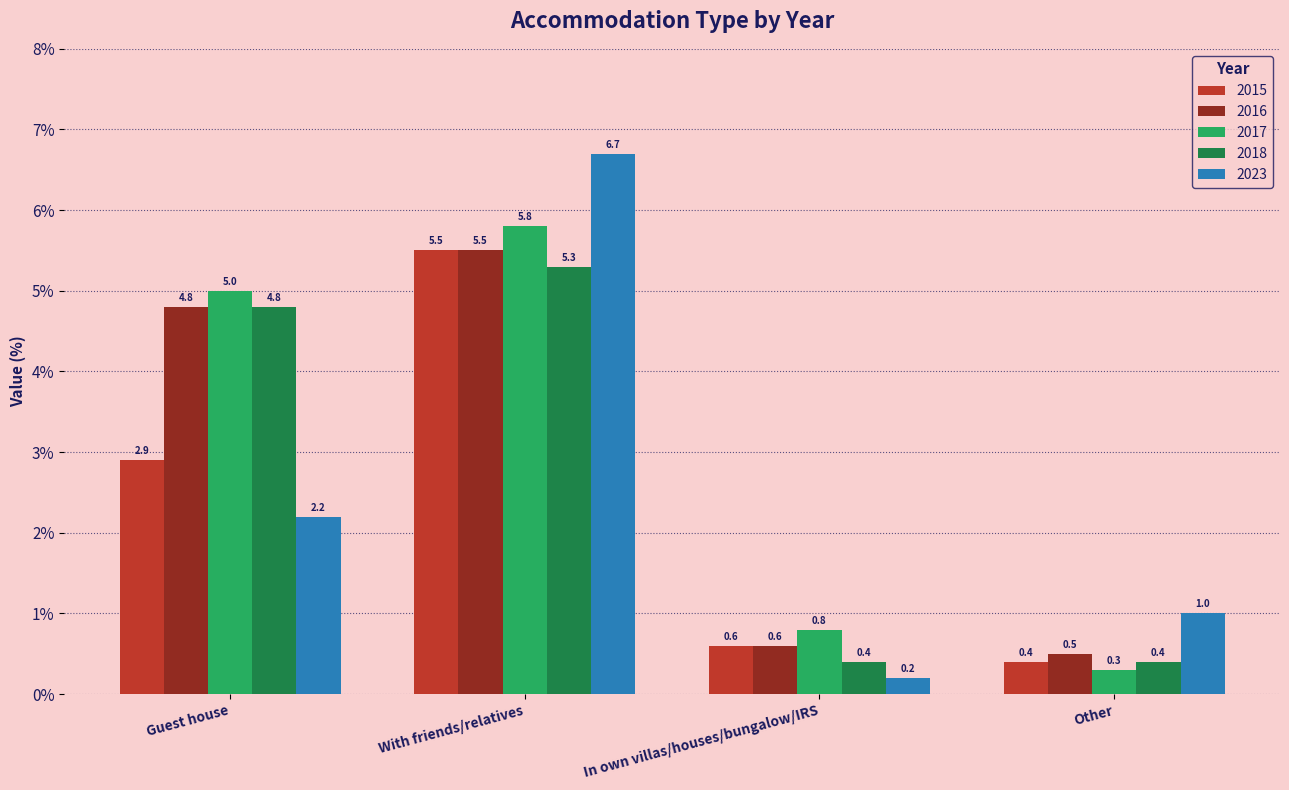

What is the label of the 3rd bar from the right?

With friends/relatives